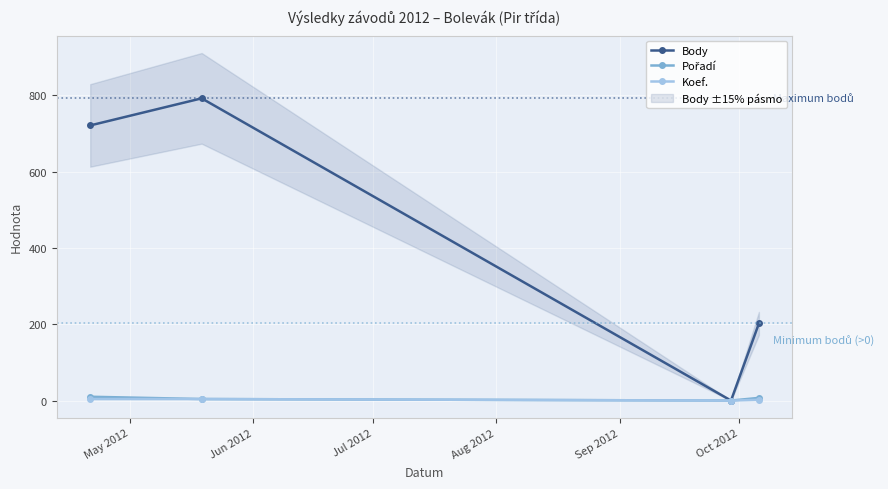

How many series are shown in this chart?

3